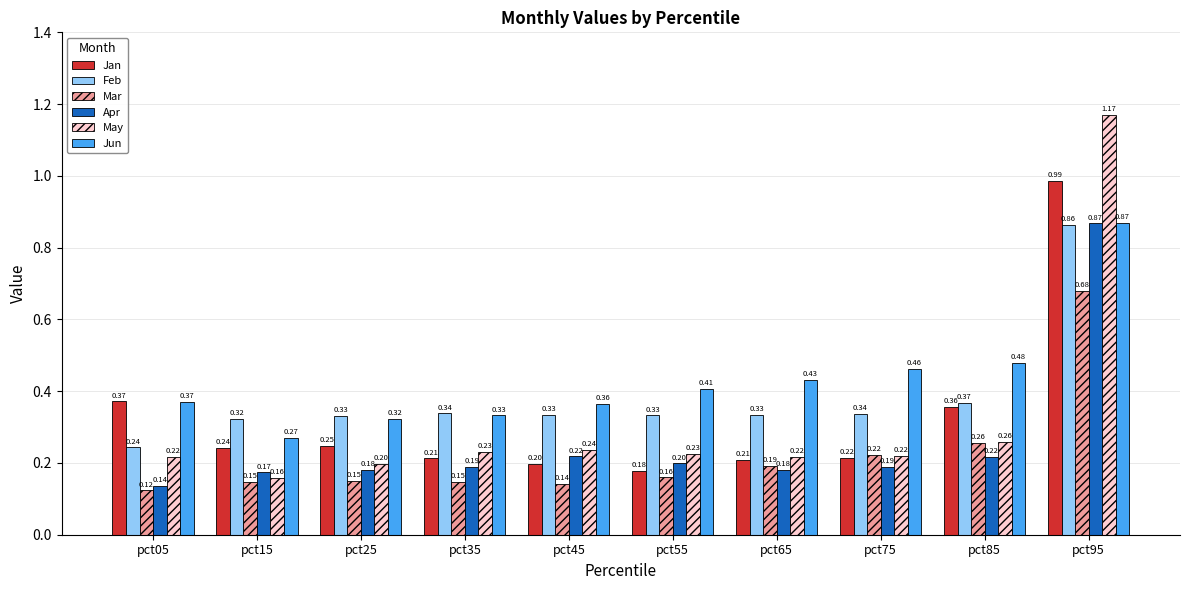

Between pct45 and pct95, which series saw the biggest shift?

May